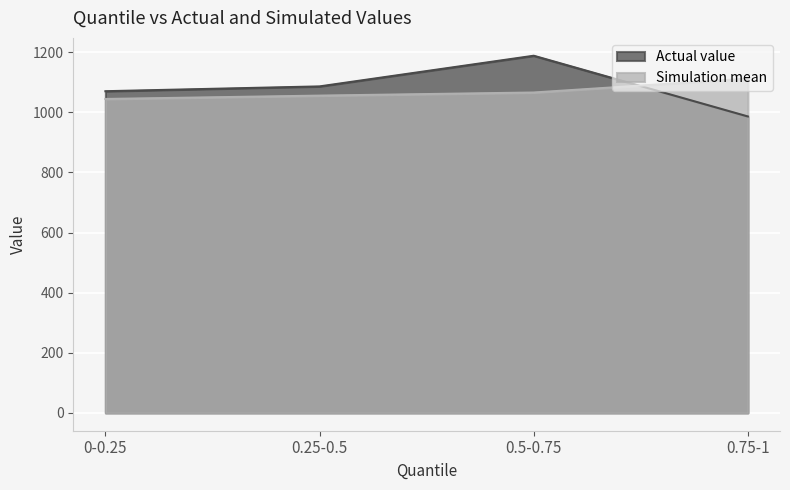

At which category is the sum across all series the highest?

0.5-0.75